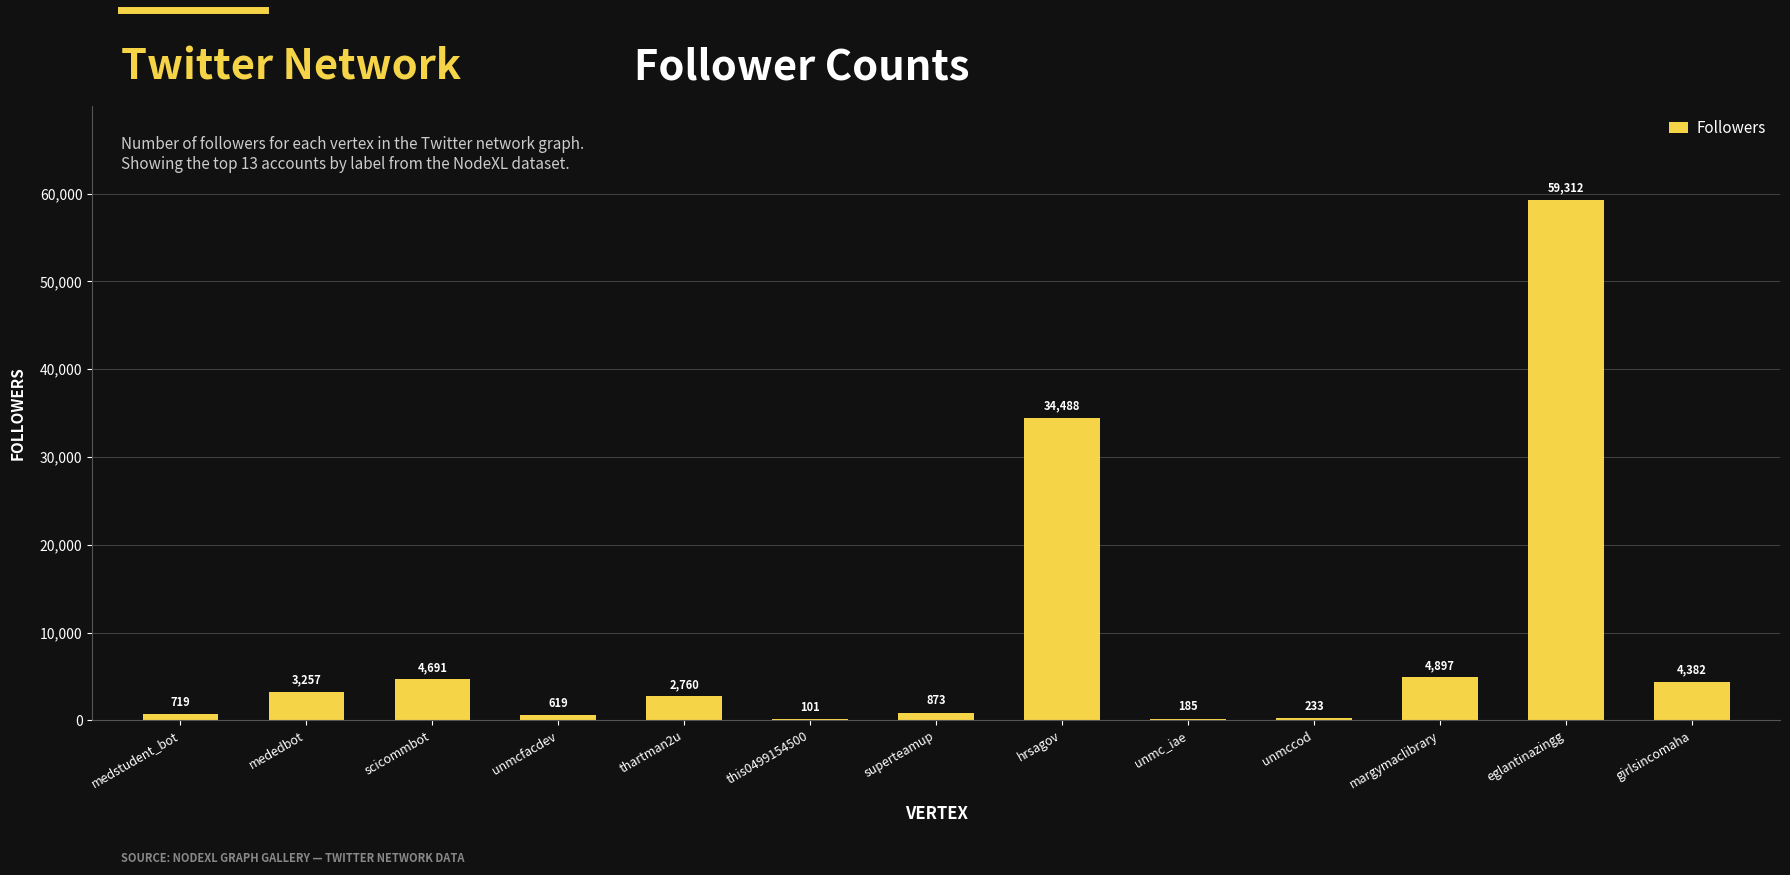

Which has a higher value, thartman2u or margymaclibrary?

margymaclibrary